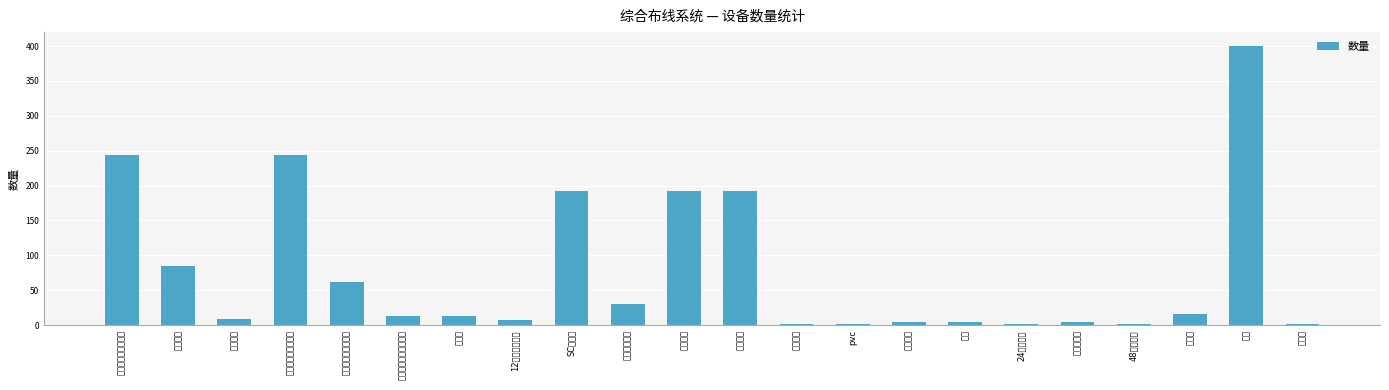

How many data points are less than 13?

10